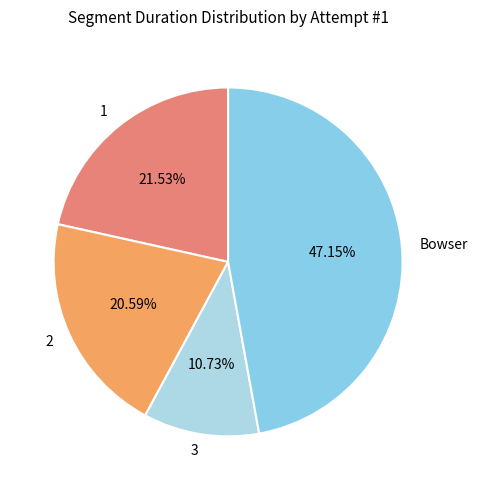

What percentage is the 1 slice, to the nearest percent?

22%